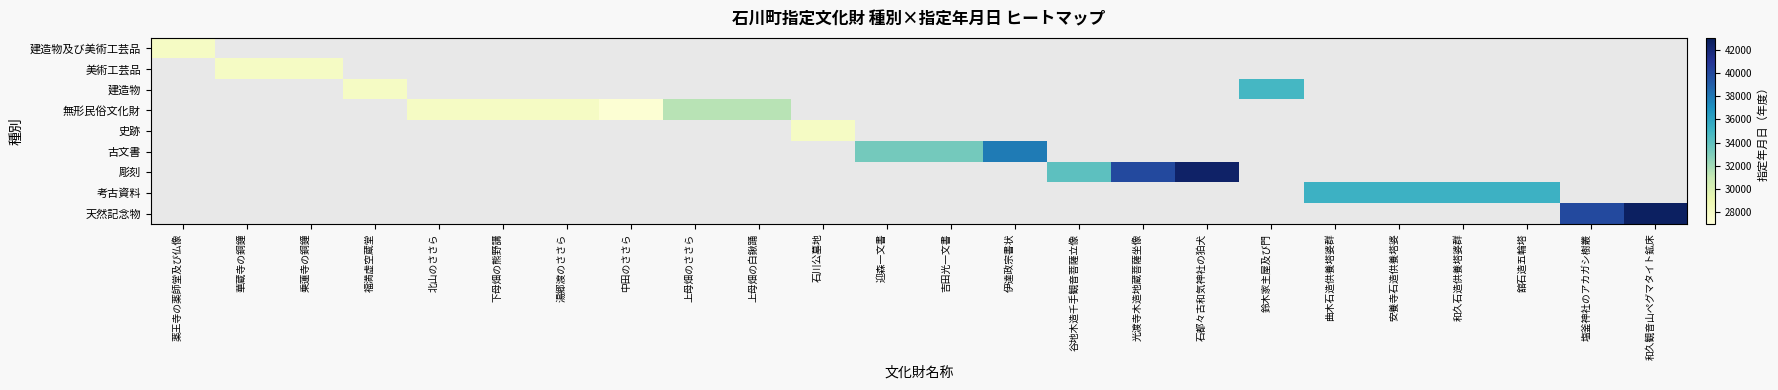

At how many categories does at least one series exceed 33259?

13